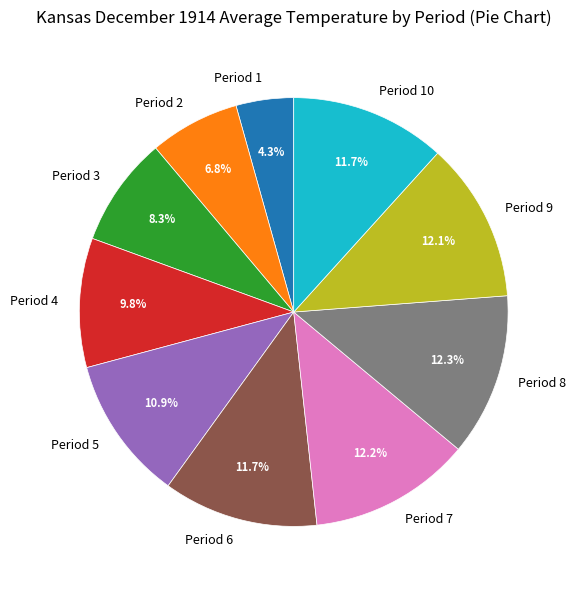

Which has a higher value, Period 8 or Period 2?

Period 8